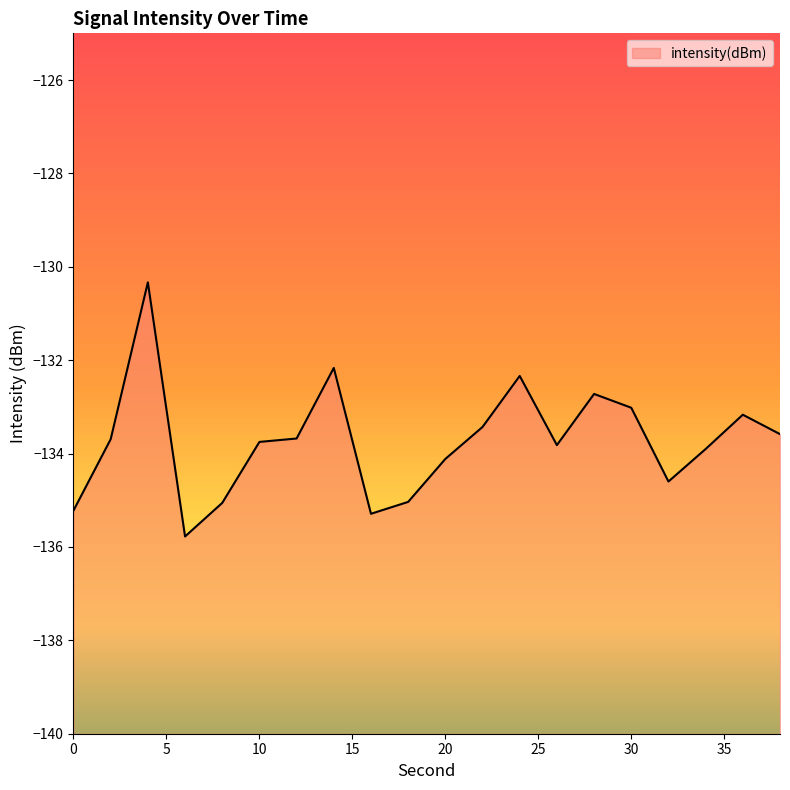

Does the chart display data point markers on the line(s)?

No